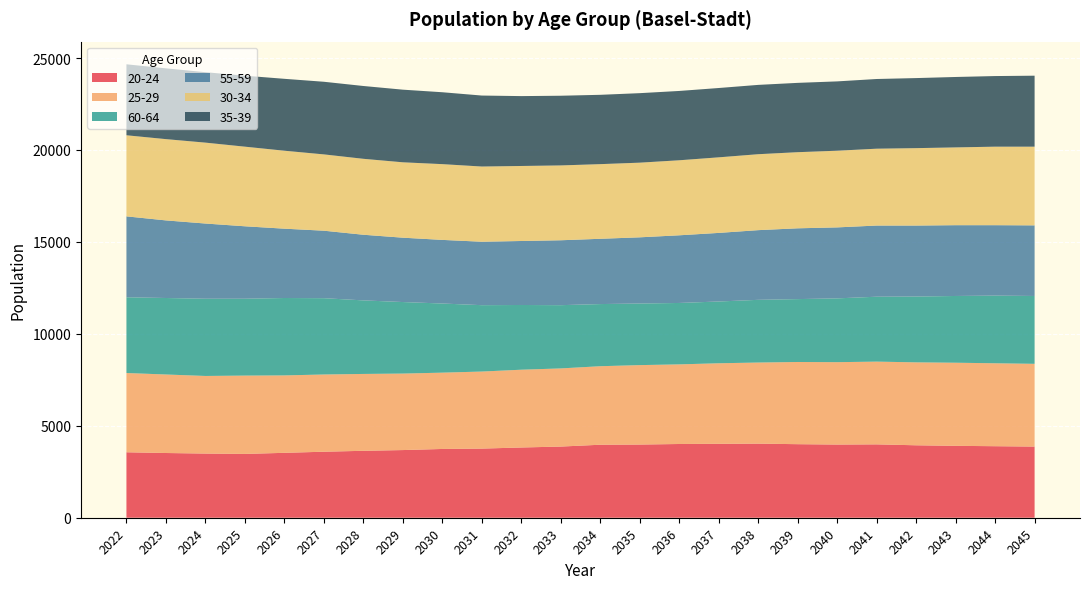

Reading left to right, list all the values displayed in this chart.

20-24: 2022=3560	2023=3520	2024=3490	2025=3470	2026=3530	2027=3590	2028=3640	2029=3680	2030=3740	2031=3760	2032=3820	2033=3870	2034=3970	2035=3980	2036=4010	2037=4020	2038=4030	2039=4000	2040=3980	2041=3990	2042=3940	2043=3910	2044=3890	2045=3870
25-29: 2022=4310	2023=4270	2024=4220	2025=4260	2026=4210	2027=4200	2028=4180	2029=4160	2030=4150	2031=4190	2032=4230	2033=4250	2034=4270	2035=4320	2036=4330	2037=4380	2038=4410	2039=4470	2040=4480	2041=4500	2042=4510	2043=4520	2044=4510	2045=4500
60-64: 2022=4120	2023=4160	2024=4200	2025=4180	2026=4210	2027=4150	2028=4000	2029=3890	2030=3760	2031=3610	2032=3520	2033=3440	2034=3380	2035=3350	2036=3340	2037=3360	2038=3410	2039=3420	2040=3470	2041=3530	2042=3580	2043=3630	2044=3680	2045=3690
55-59: 2022=4400	2023=4220	2024=4090	2025=3940	2026=3770	2027=3670	2028=3570	2029=3500	2030=3460	2031=3450	2032=3480	2033=3530	2034=3550	2035=3600	2036=3680	2037=3730	2038=3790	2039=3850	2040=3860	2041=3870	2042=3860	2043=3850	2044=3830	2045=3840
30-34: 2022=4410	2023=4420	2024=4400	2025=4330	2026=4240	2027=4150	2028=4130	2029=4100	2030=4120	2031=4090	2032=4080	2033=4070	2034=4060	2035=4060	2036=4080	2037=4110	2038=4130	2039=4140	2040=4170	2041=4180	2042=4210	2043=4230	2044=4270	2045=4280
35-39: 2022=3860	2023=3850	2024=3830	2025=3860	2026=3910	2027=3950	2028=3960	2029=3950	2030=3910	2031=3860	2032=3800	2033=3790	2034=3770	2035=3780	2036=3770	2037=3770	2038=3770	2039=3770	2040=3770	2041=3790	2042=3810	2043=3830	2044=3840	2045=3860